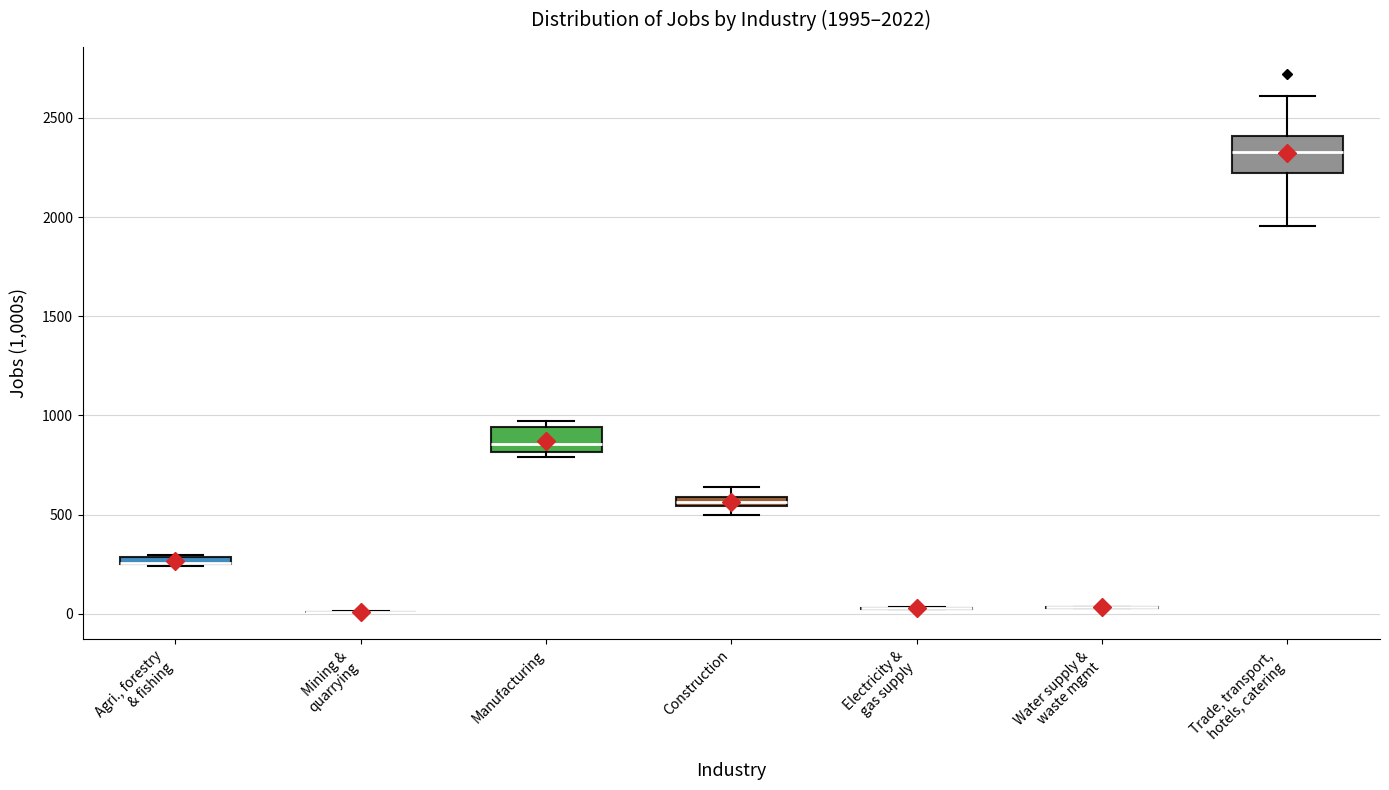

Which box is the tallest, from its lower edge to its upper edge?

Trade, transport, hotels, catering